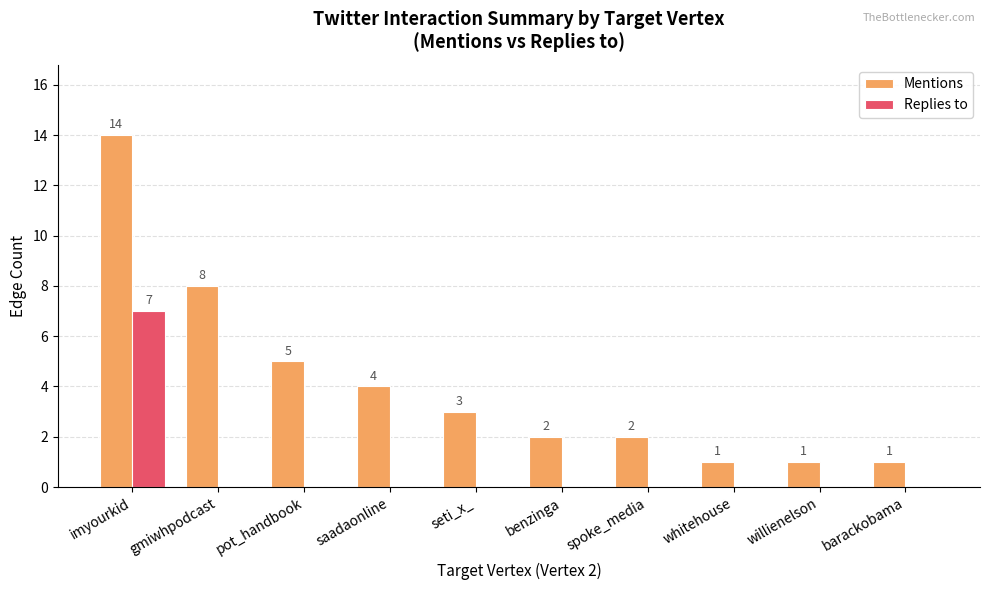

Between seti_x_ and barackobama, which series saw the biggest shift?

Mentions